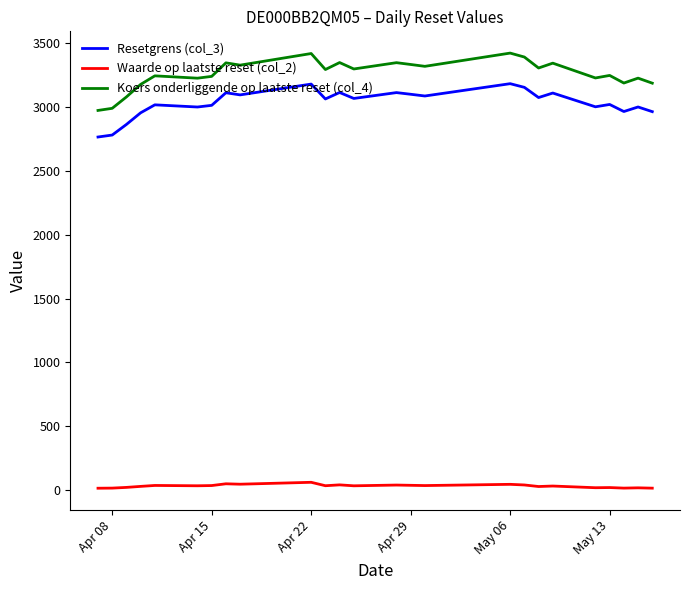

How many series are shown in this chart?

3